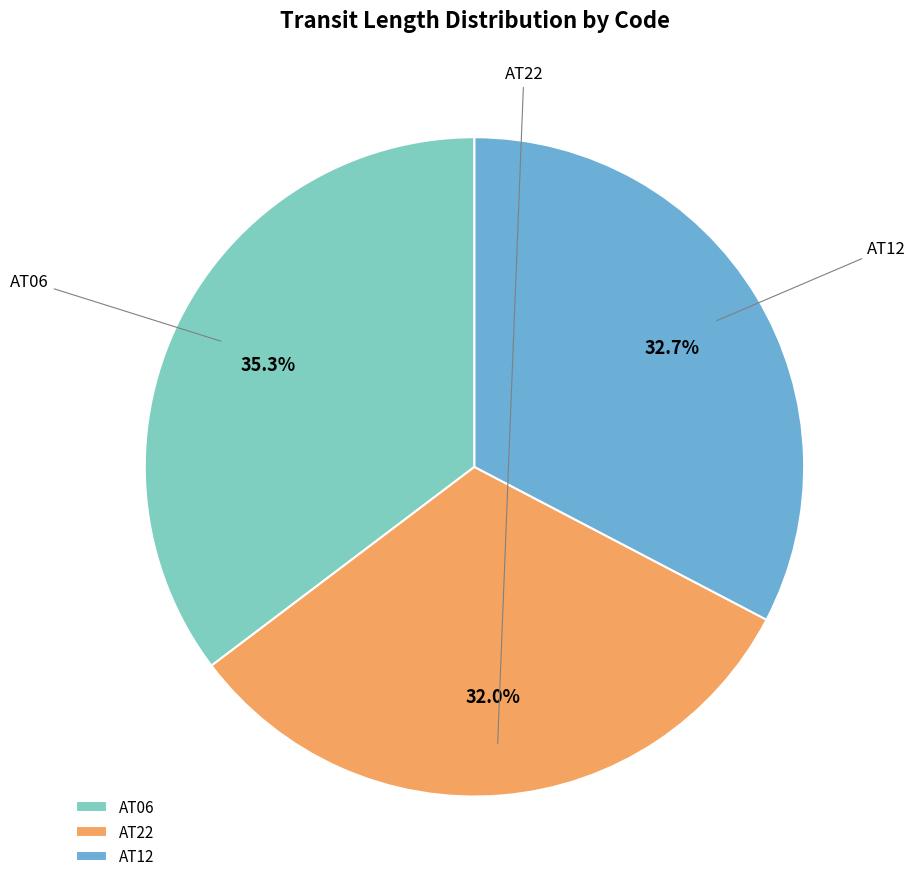

True or false: AT06 accounts for 35% of the total.

True